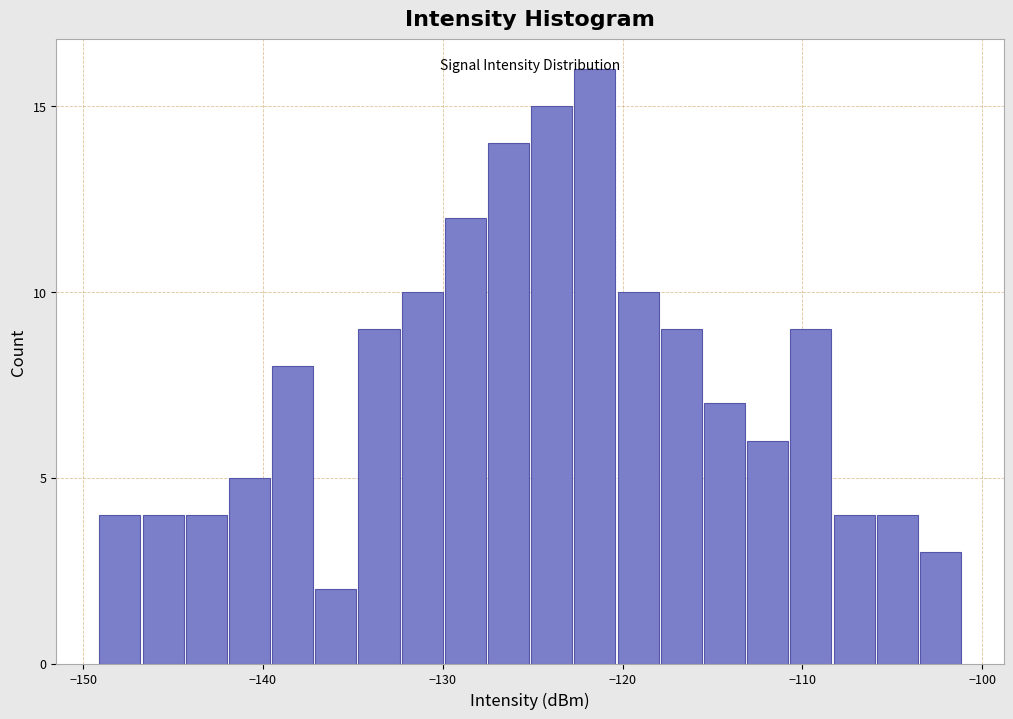

Around what value on the x-axis is the tallest bar? Give the approximate position of its centre, as read against the axis.

-122